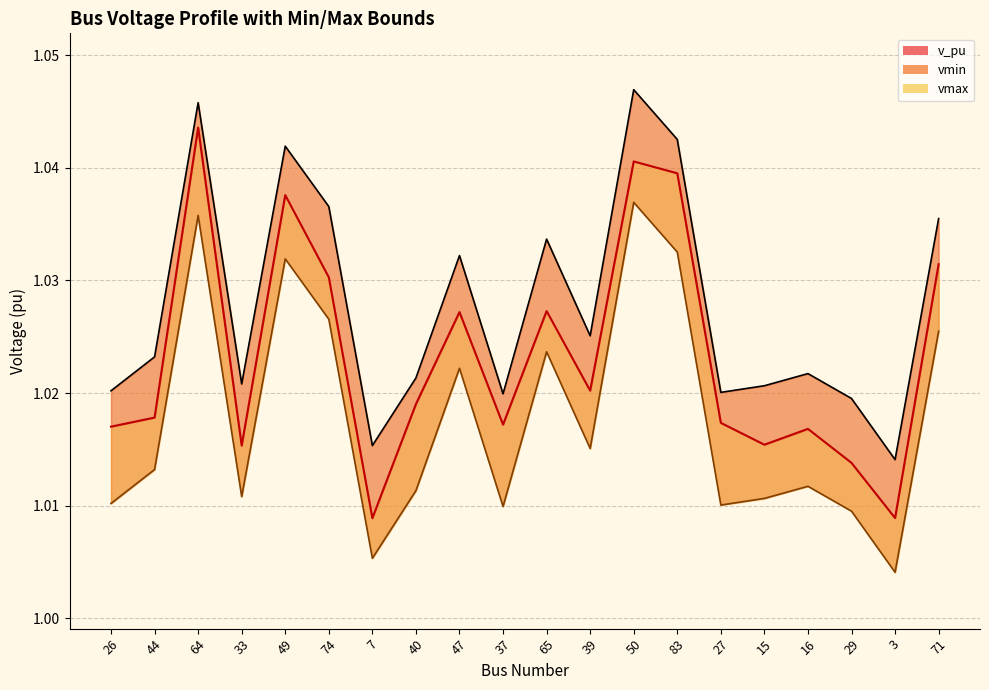

What is the value of the vmin point at the 19th from the left?

1.0